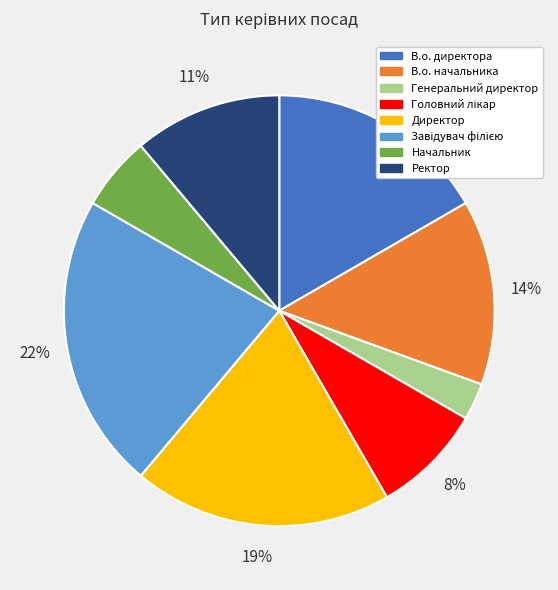

The Директор slice represents 11% of the pie. True or false?

False